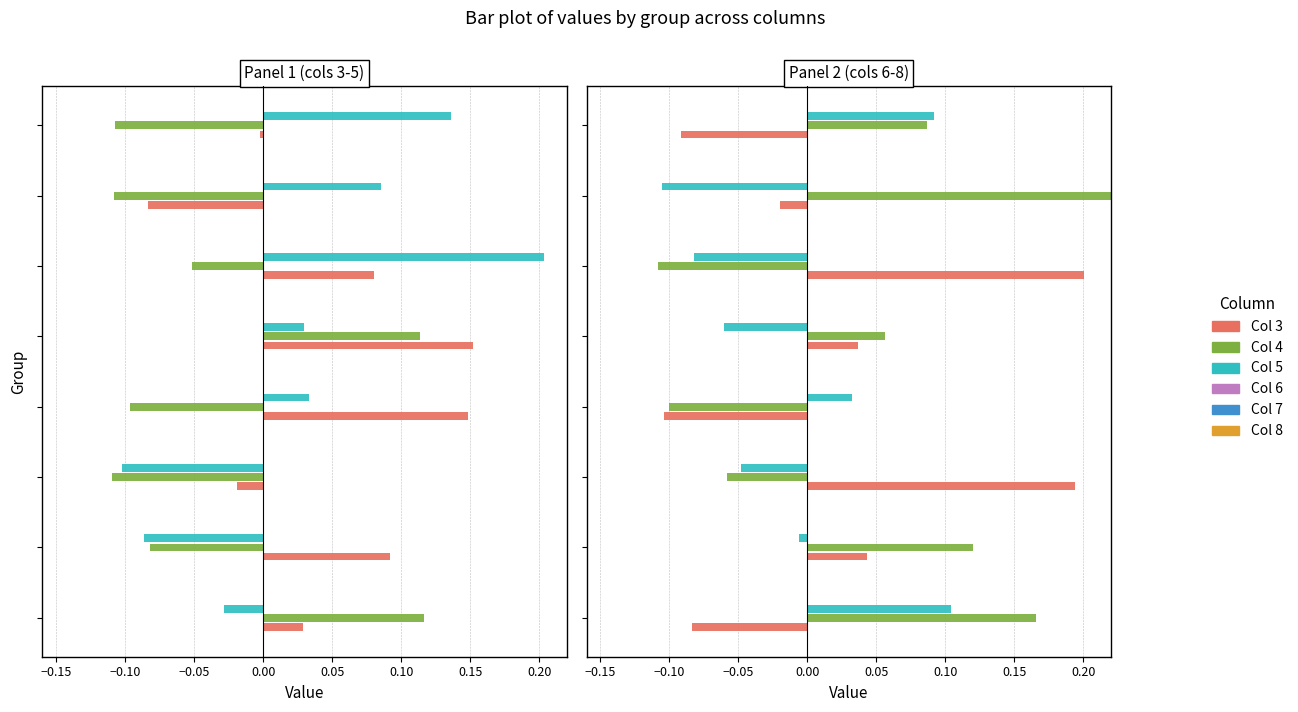

Reading right to left, extract all data points from this chart.

Col 3: -0.0	-0.1	0.1	0.2	0.1	-0.0	0.1	0.0
Col 4: -0.1	-0.1	-0.1	0.1	-0.1	-0.1	-0.1	0.1
Col 5: 0.1	0.1	0.2	0.0	0.0	-0.1	-0.1	-0.0
Col 6: -0.1	-0.0	0.2	0.0	-0.1	0.2	0.0	-0.1
Col 7: 0.1	0.3	-0.1	0.1	-0.1	-0.1	0.1	0.2
Col 8: 0.1	-0.1	-0.1	-0.1	0.0	-0.0	-0.0	0.1